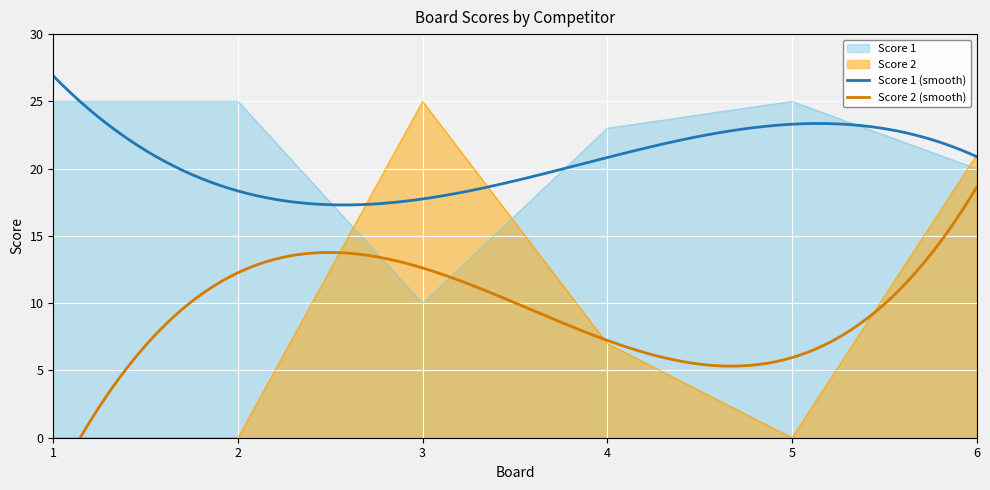

Between 4 and 3, which is larger?

4